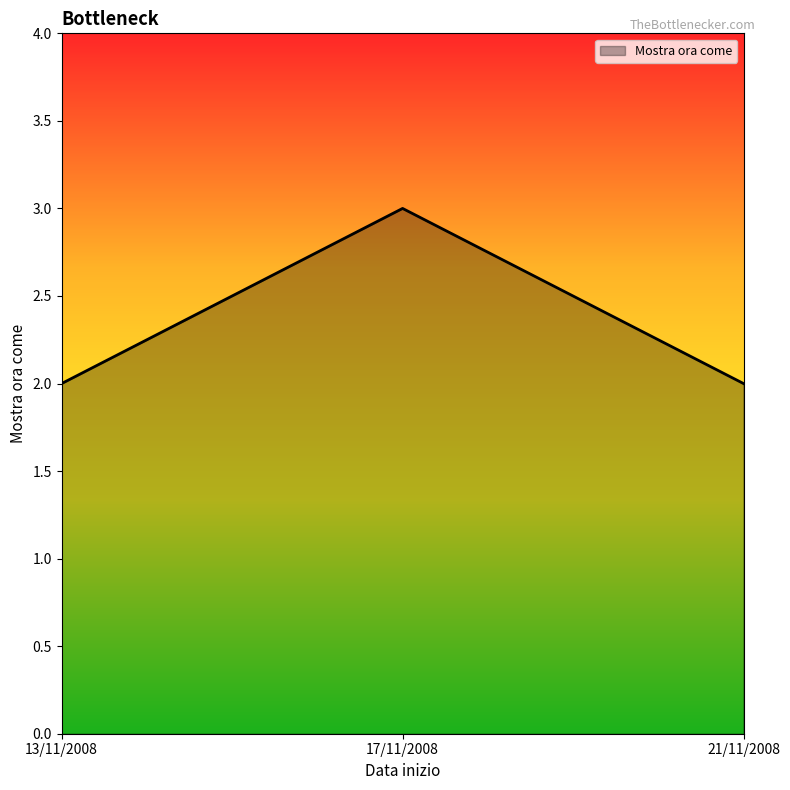

What position from the left is 17/11/2008?

2